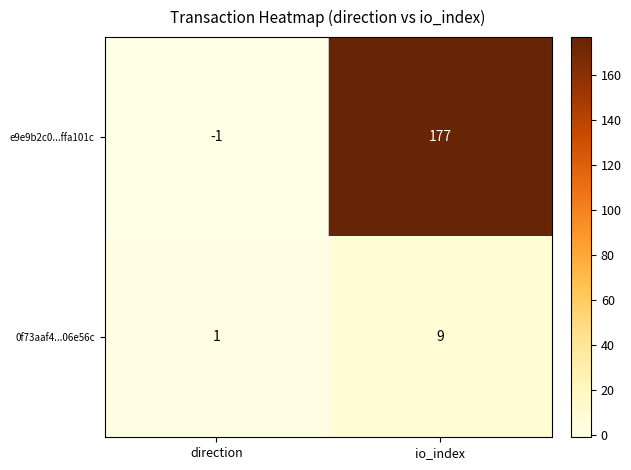

The e9e9b2c0...ffa101c series shows -1 at direction. True or false?

True